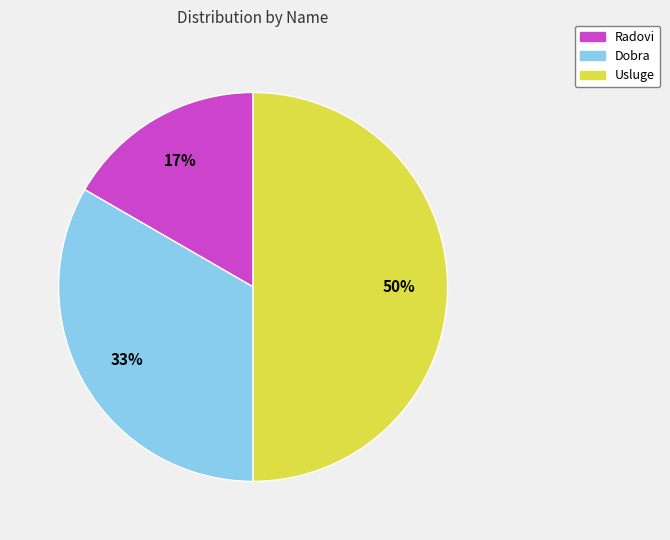

Is the sum of Usluge and Radovi greater than half?

Yes